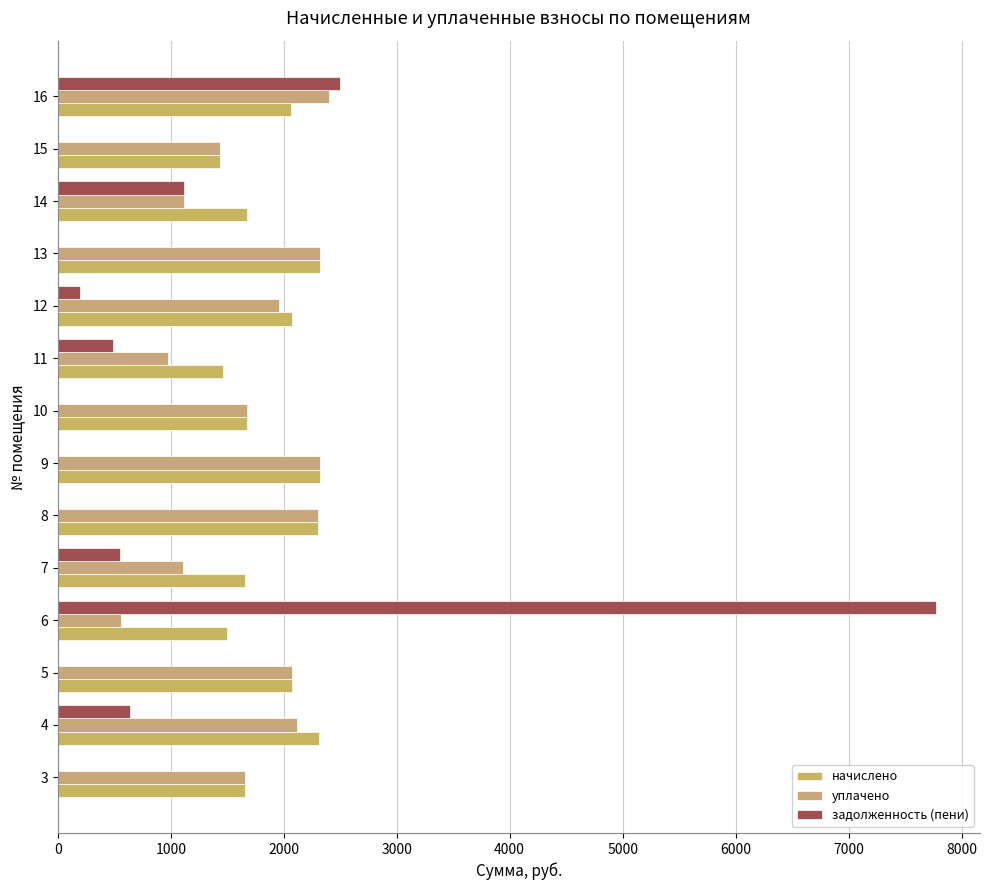

How many data points does each series have?

14